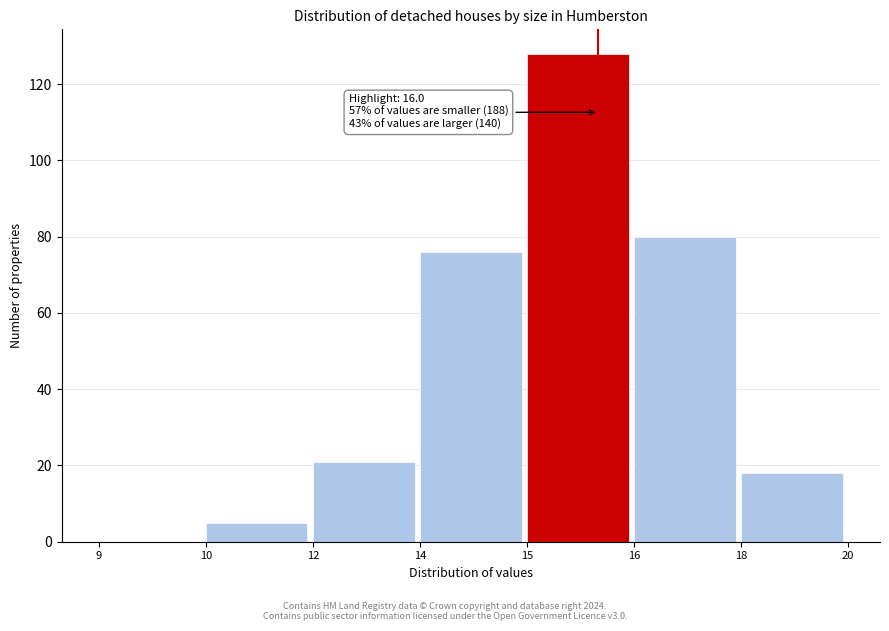

Reading left to right, extract all data points from this chart.

9=0	10=5	12=21	14=76	15=128	16=80	18=18